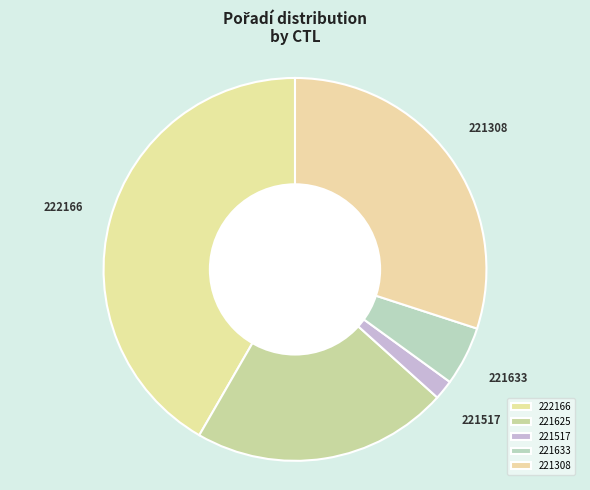

Rank the categories by value from highest to lowest.

222166, 221308, 221625, 221633, 221517